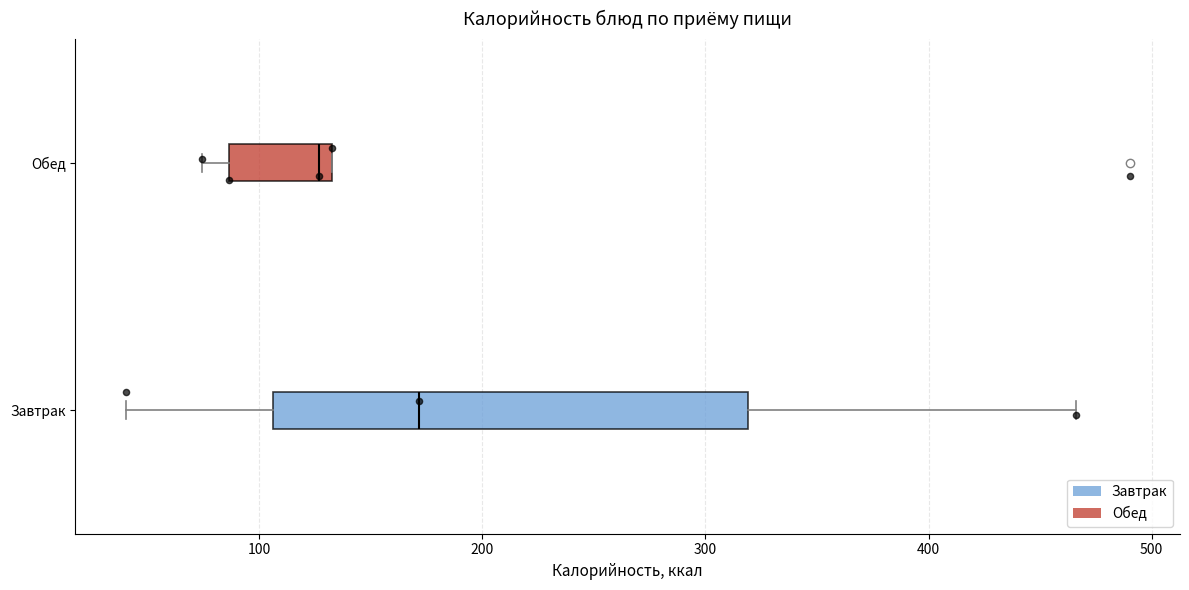

Comparing the boxes themselves (not the whiskers), which one is the widest?

Завтрак